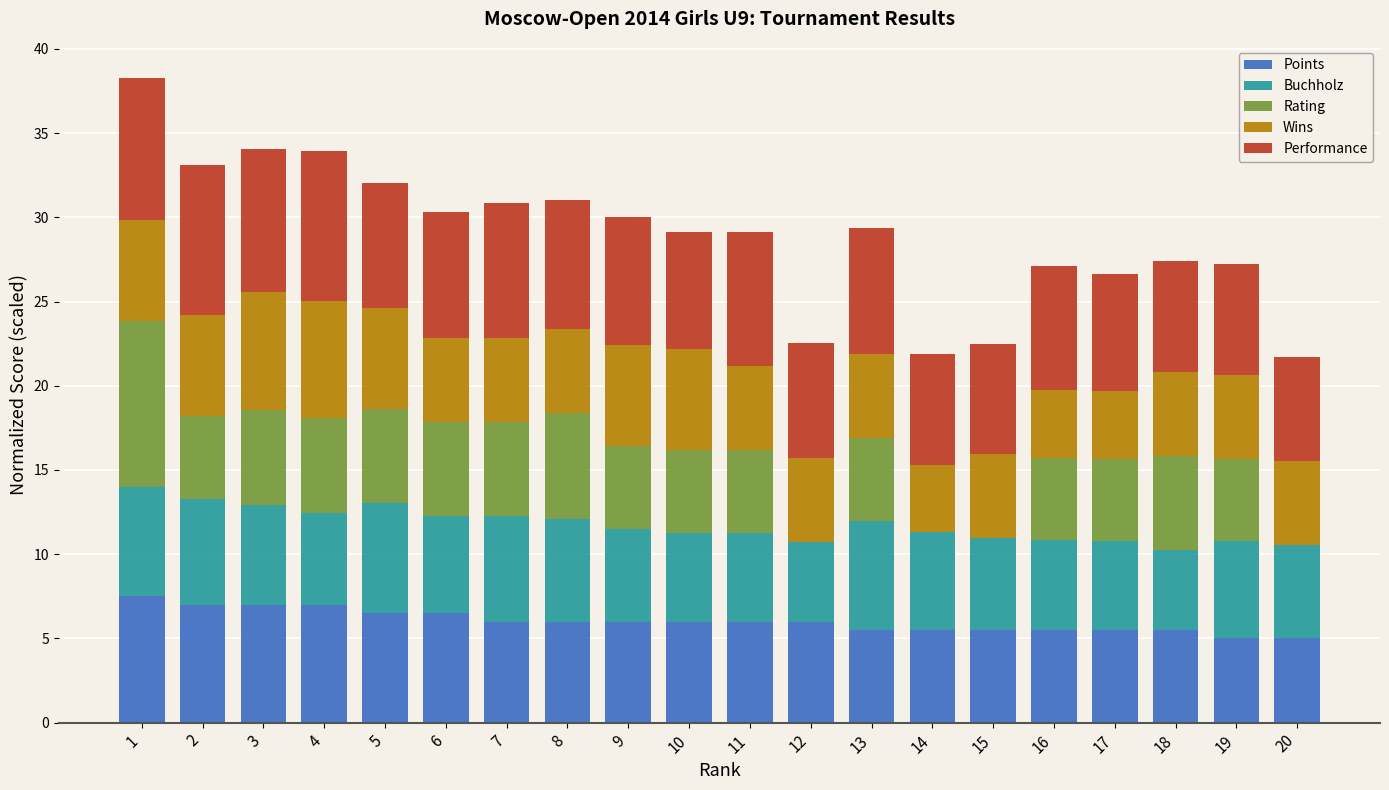

What is the maximum value for Points?

7.5